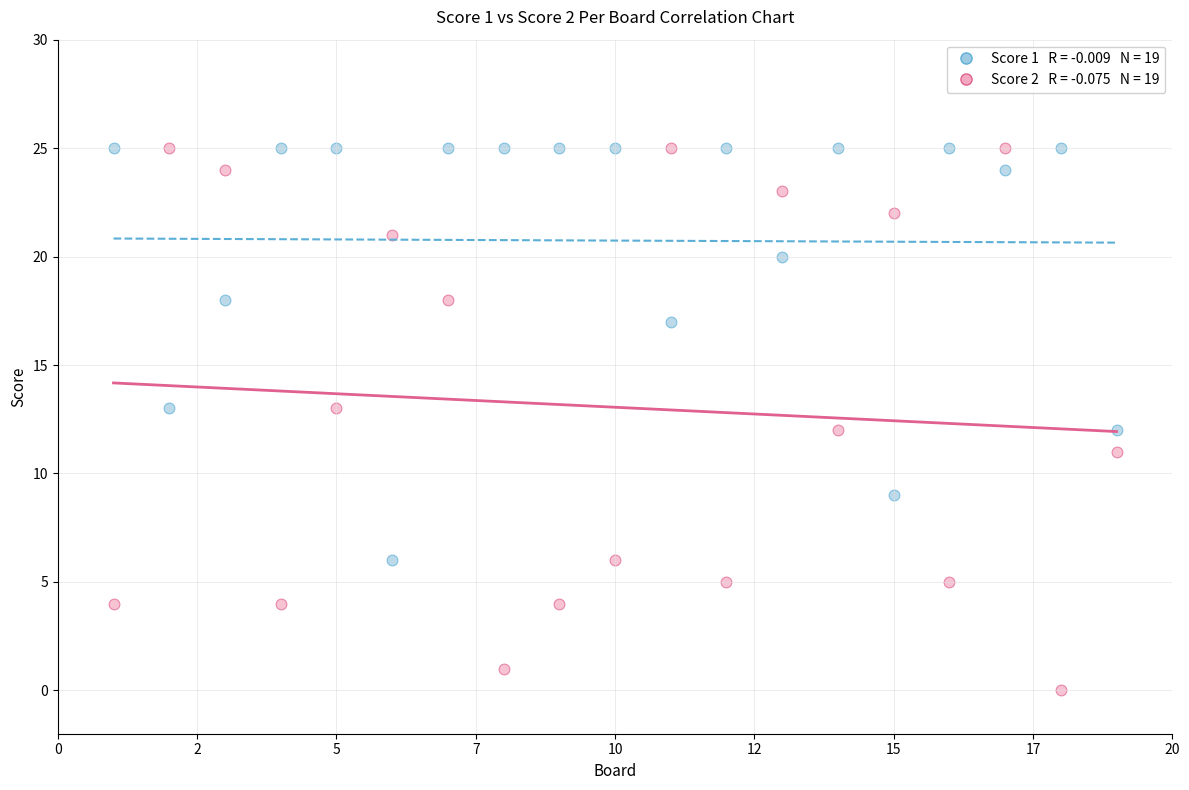

Across all data points, what is the range of X values (max minus min)?

18